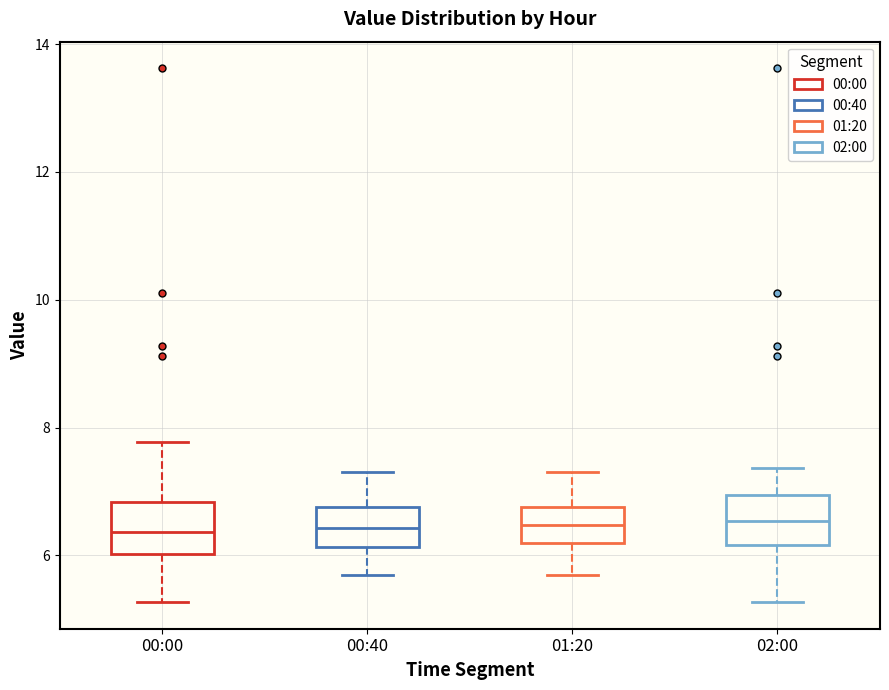

Where does the median line of the box for 01:20 sit on the y-axis? The values are not printed on the chart, so give them approximately, as read against the axis.

6.4